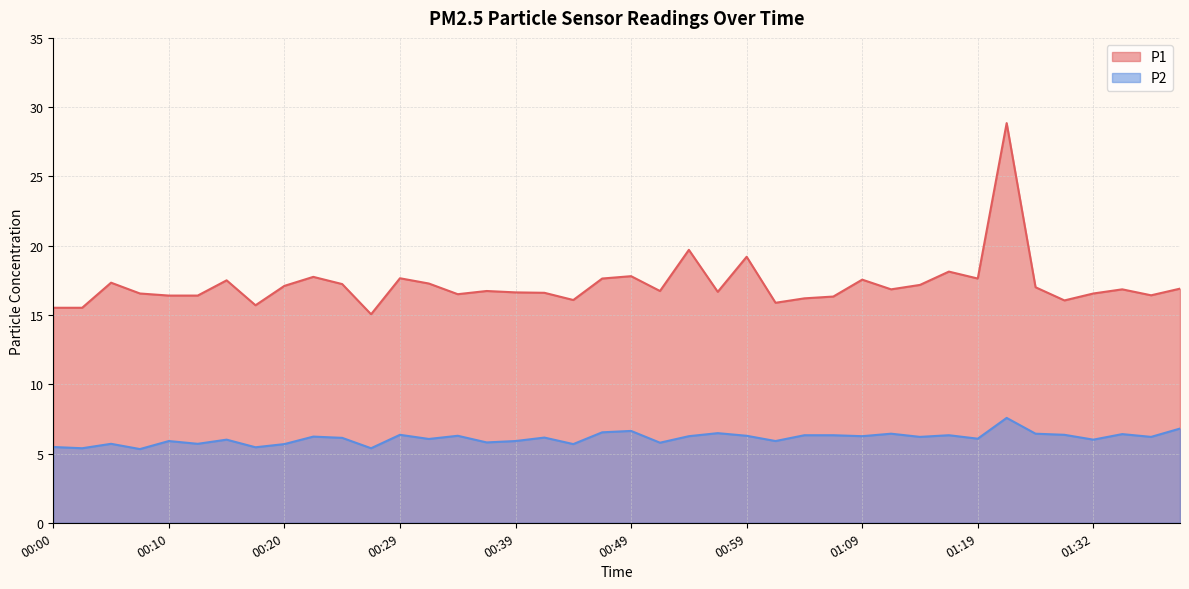

The value of P1 at 00:17 is 10.2. True or false?

False